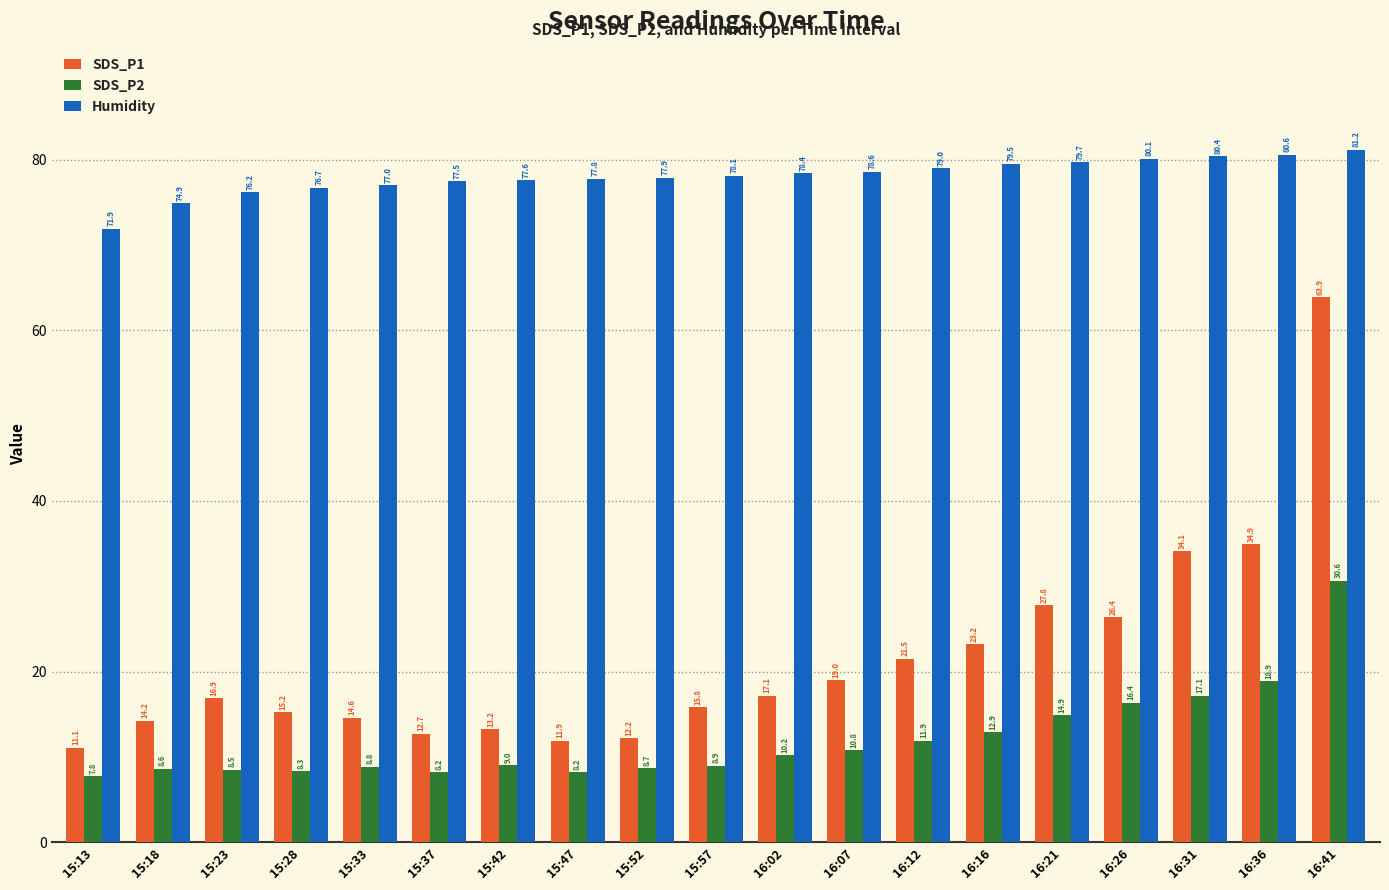

Which series has the largest total across all categories?

Humidity